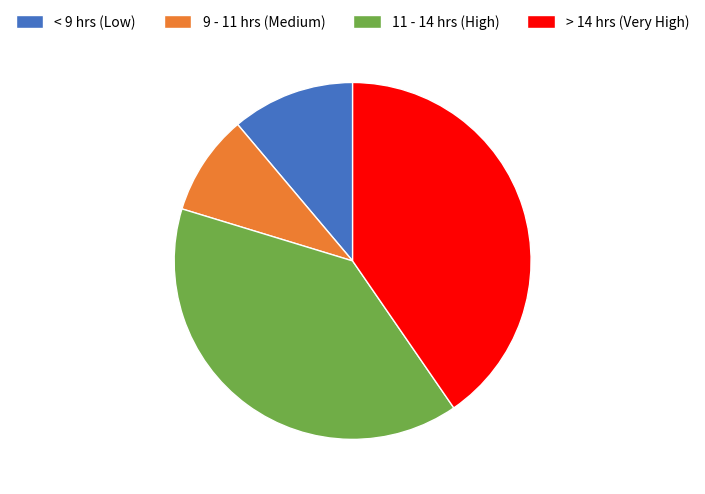

How many slices are in this pie chart?

4